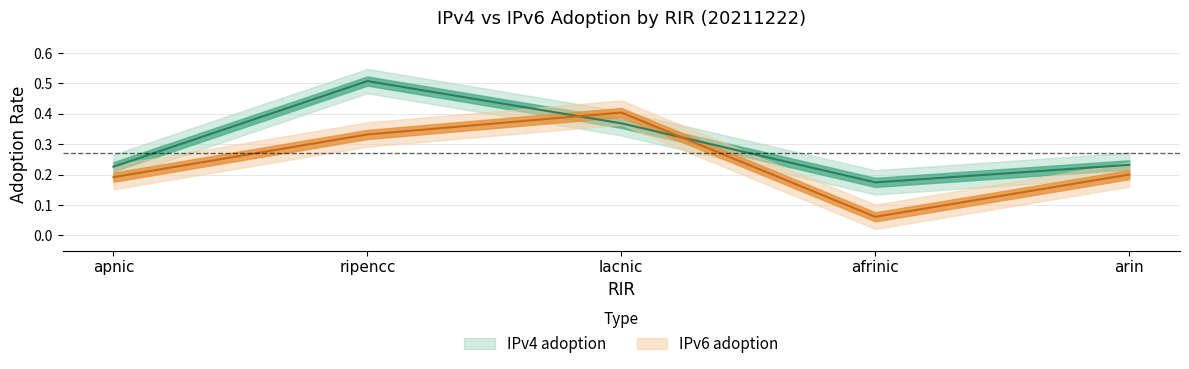

At how many categories does at least one series exceed 0?

5